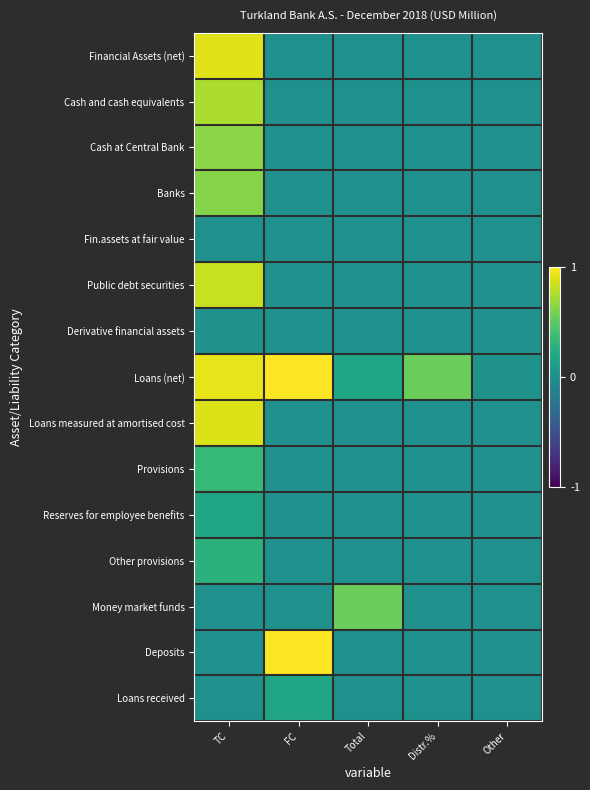

List the series in order of their peak value, lowest first.

Fin.assets at fair value, Derivative financial assets, Loans received, Reserves for employee benefits, Other provisions, Provisions, Money market funds, Banks, Cash at Central Bank, Cash and cash equivalents, Public debt securities, Loans measured at amortised cost, Financial Assets (net), Loans (net), Deposits